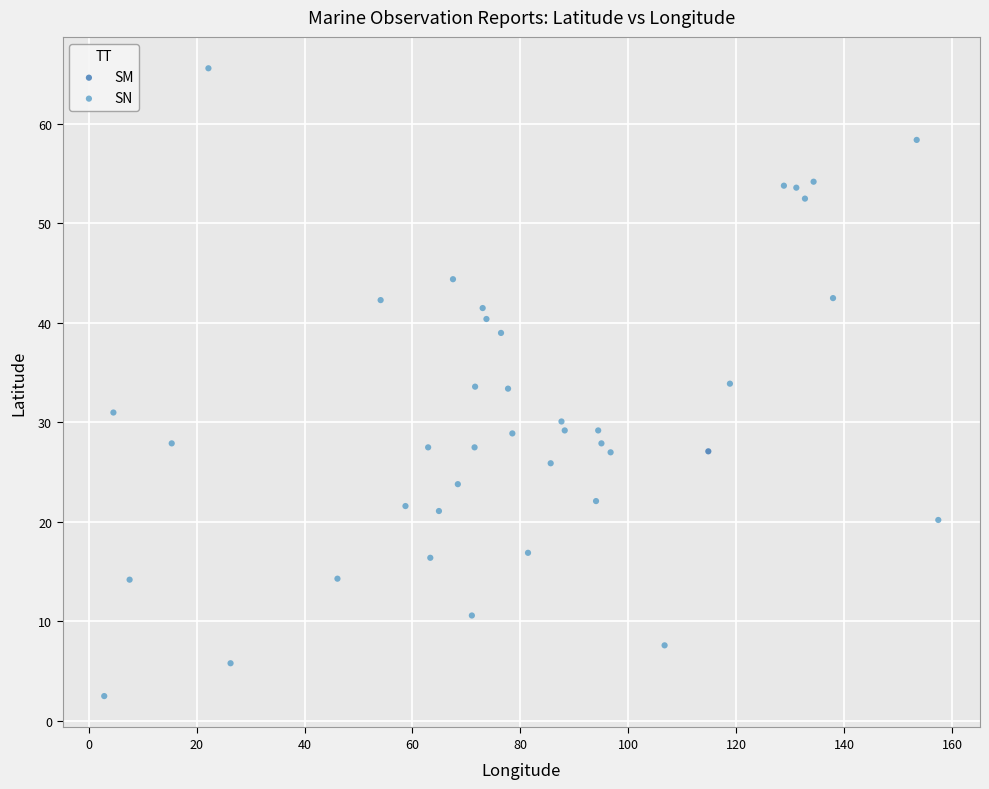

What are all the series names shown in the legend?

SM, SN